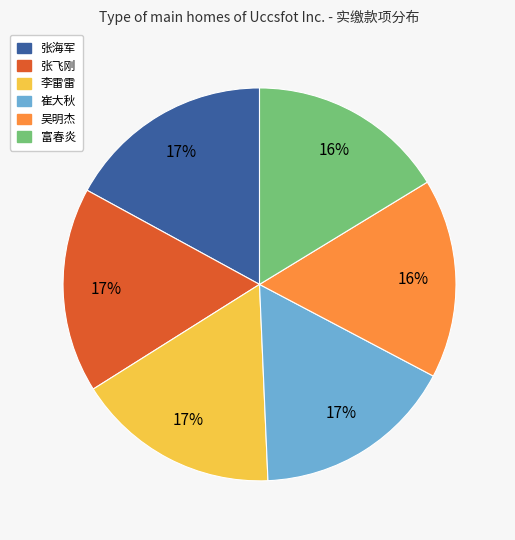

Do 富春炎 and 李雷雷 together represent more than half of the pie?

No